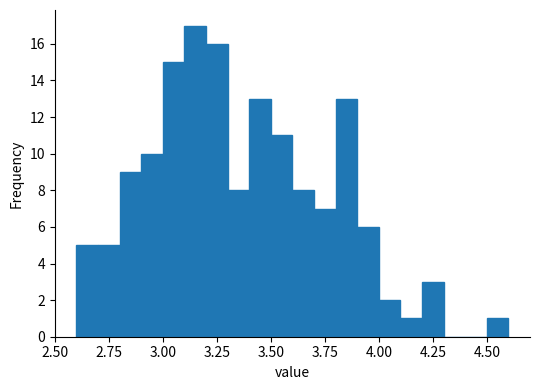

Around what value on the x-axis is the tallest bar? Give the approximate position of its centre, as read against the axis.

3.15